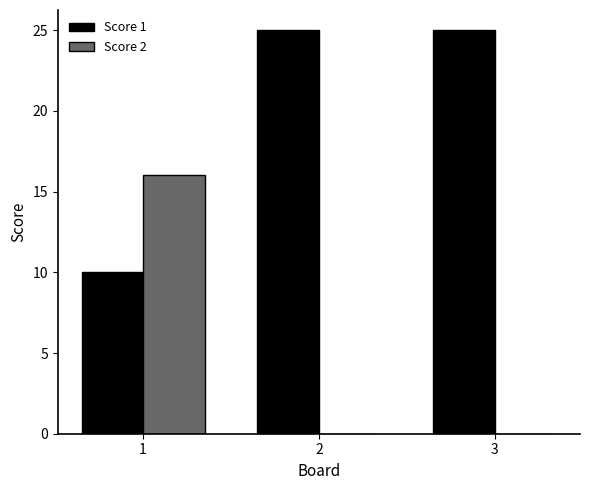

What is the total value across all series at 3?

25